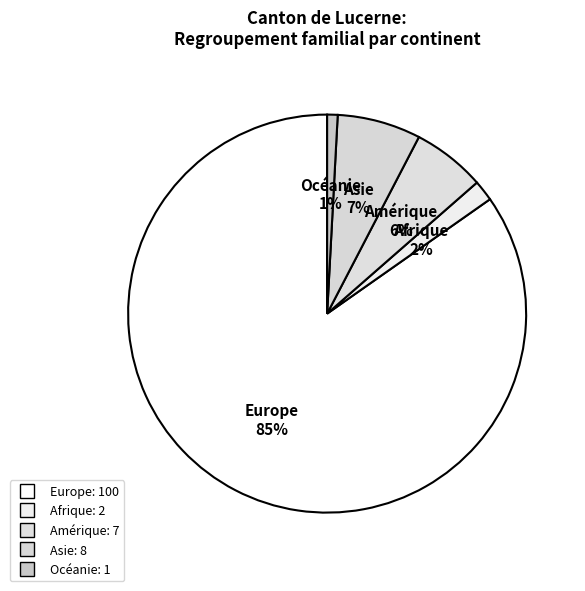

Which slice represents more than half of the pie?

Europe